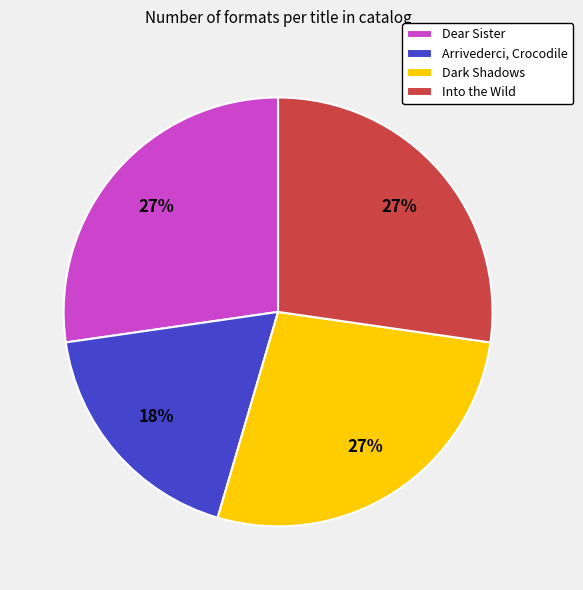

To the nearest percent, what is the difference between the largest and smallest slice percentages?

9%